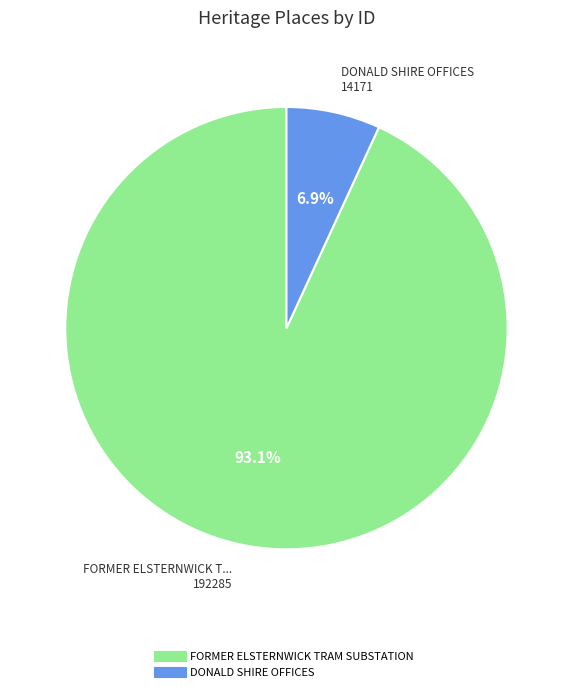

What is the smallest slice in the pie chart?

DONALD SHIRE OFFICES